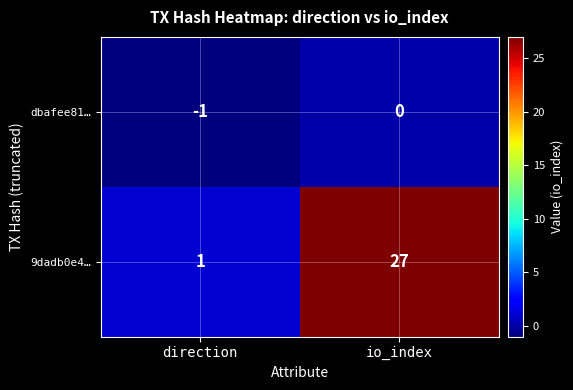

List the series in order of their peak value, highest first.

9dadb0e4…, dbafee81…